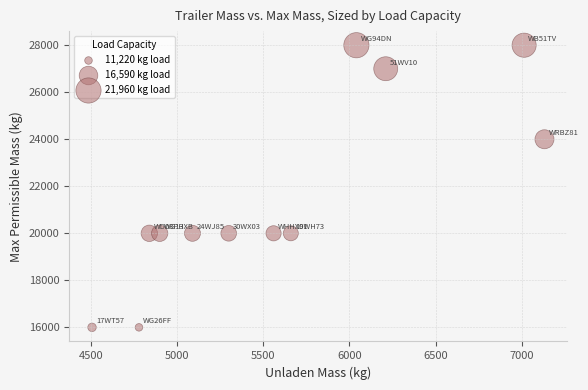

What is the average Y value?

21583